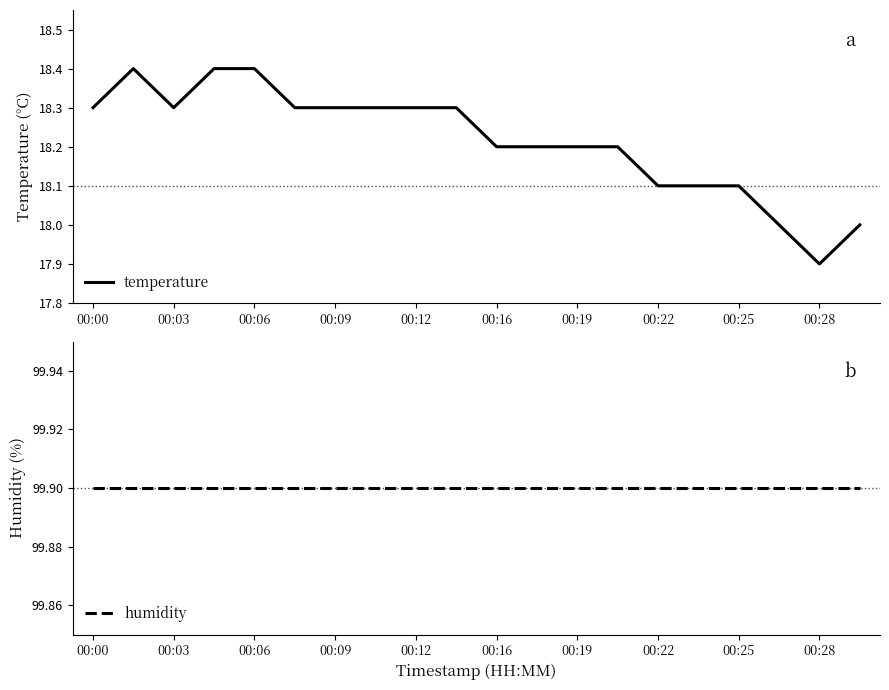

Where is temperature nearest to the value 18?

17